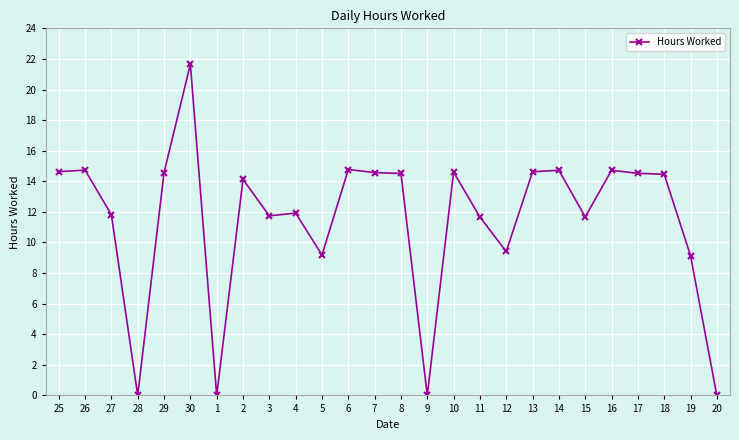

True or false: the data shows 14.0 at 1.

False